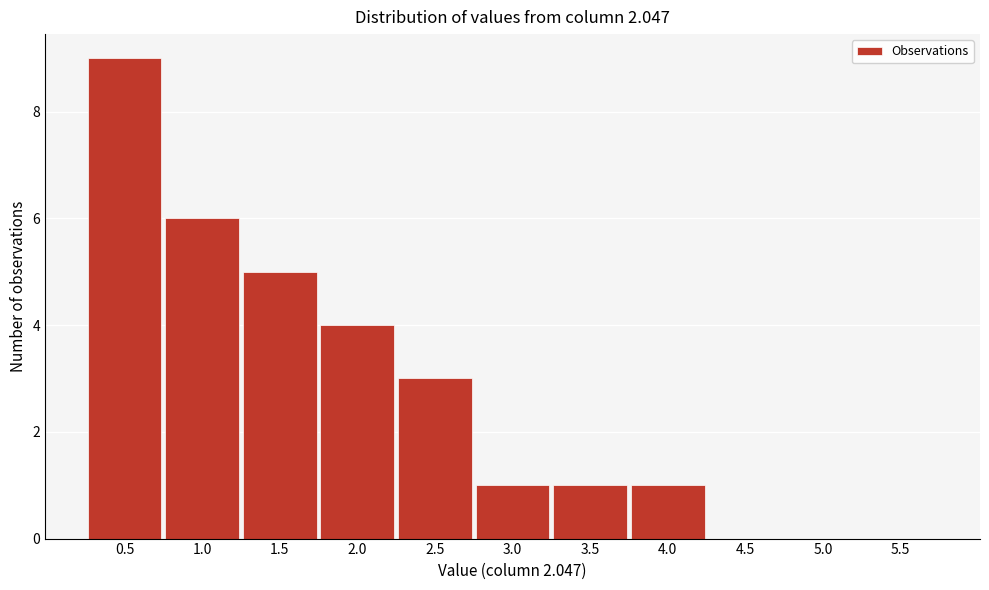

Reading left to right, extract all data points from this chart.

0.5=9	1.0=6	1.5=5	2.0=4	2.5=3	3.0=1	3.5=1	4.0=1	4.5=0	5.0=0	5.5=0